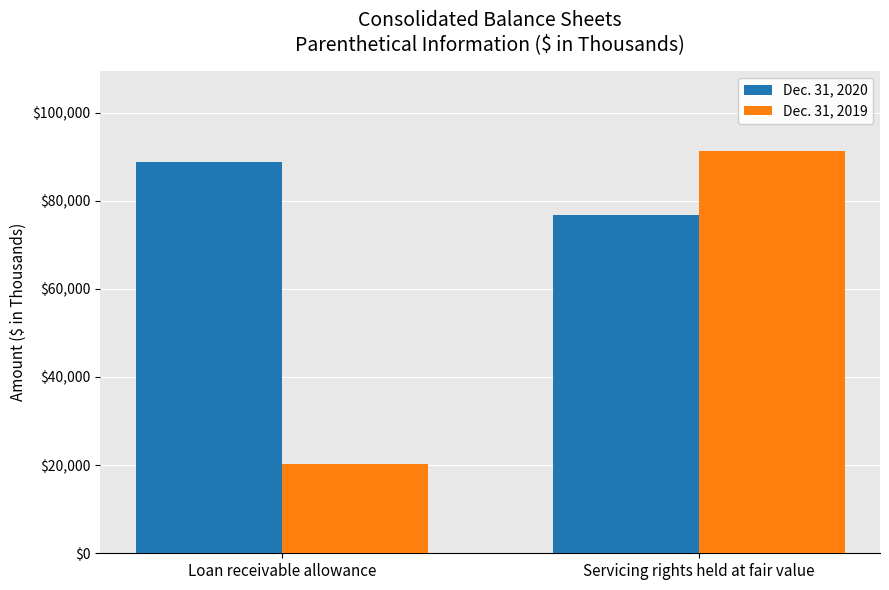

What is the label of the 2nd bar from the right?

Loan receivable allowance